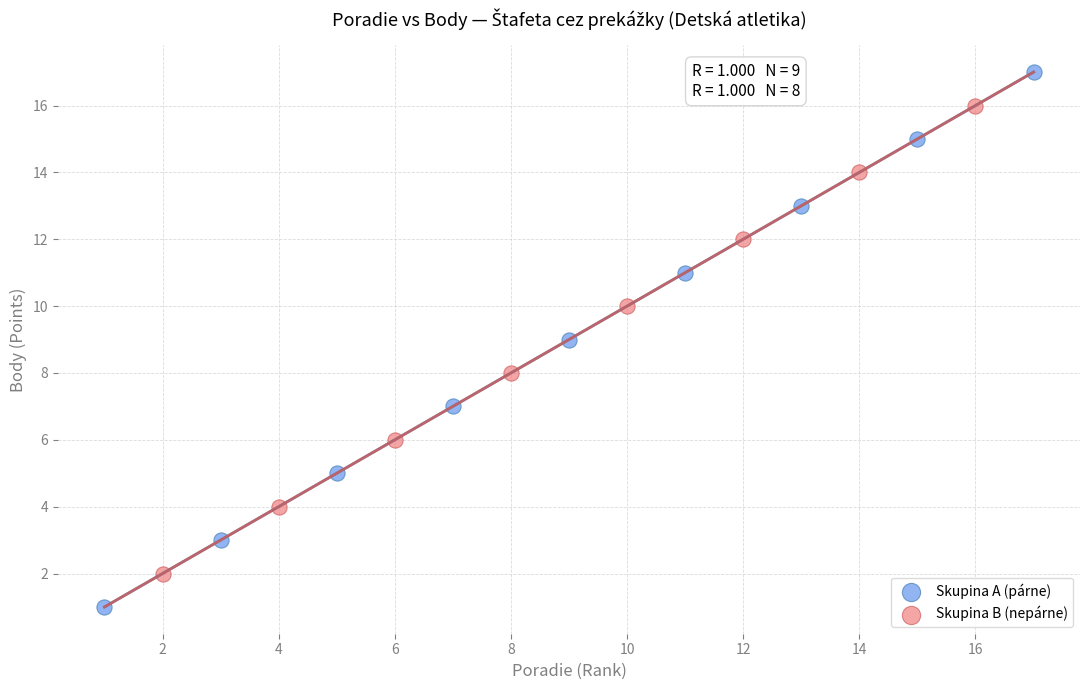

Which series has the widest spread of Y values?

Skupina A (párne)